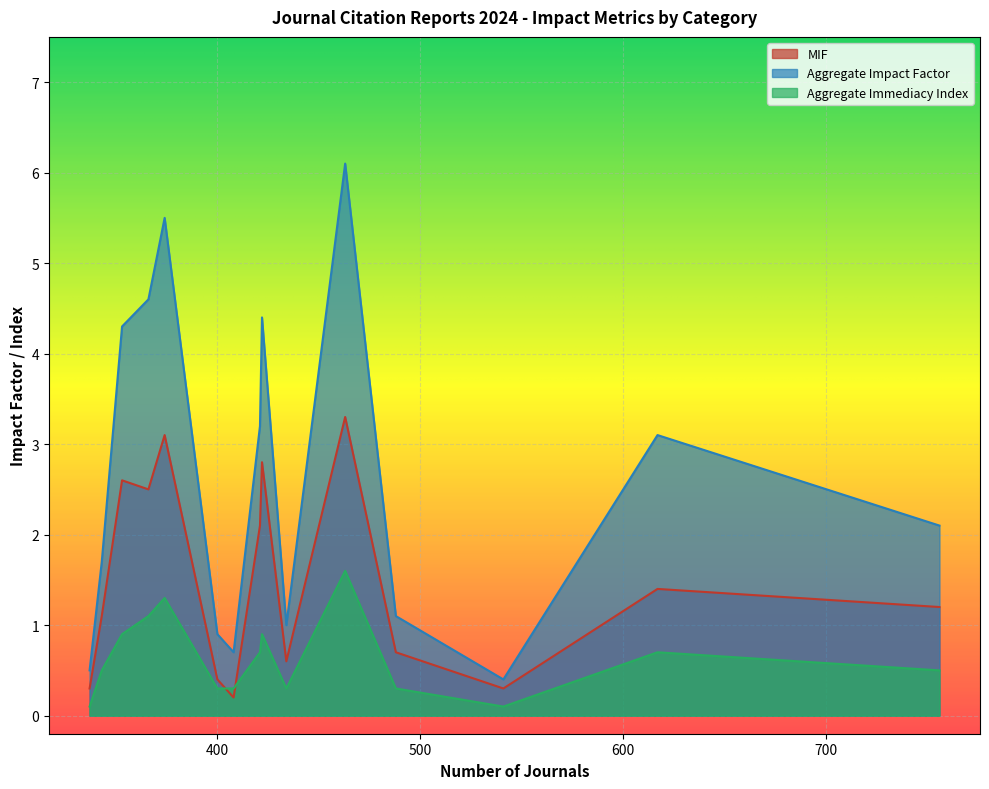

What is the difference between the maximum and minimum values in the Aggregate Immediacy Index series?

1.5